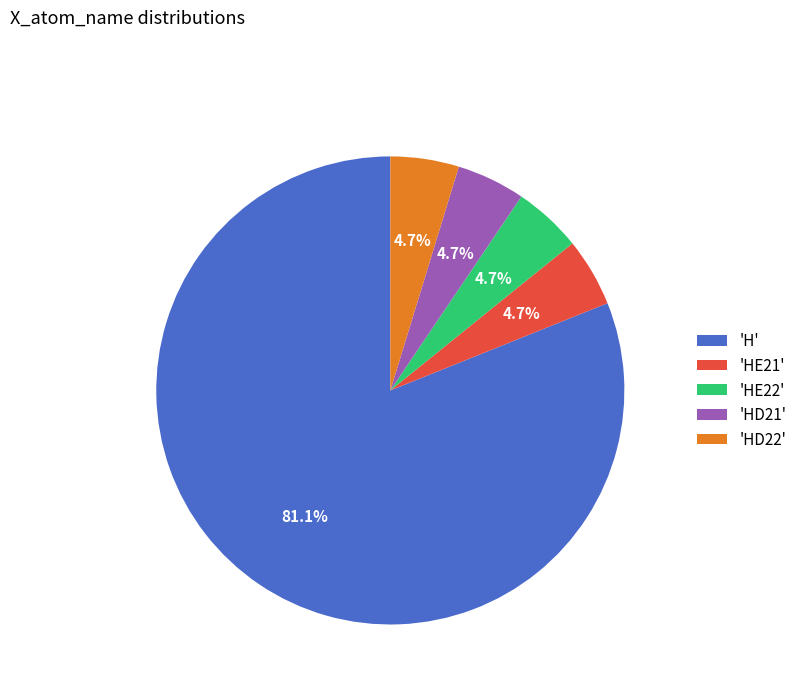

Combined, do 'HD21' and 'HD22' account for over 50%?

No